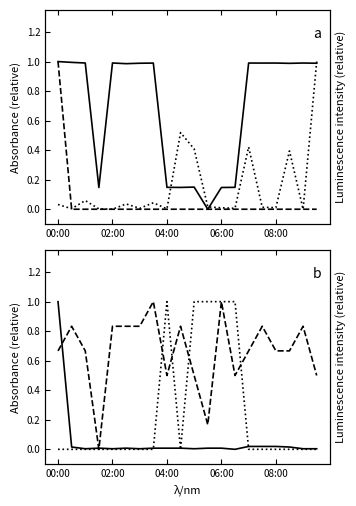

At which category does the chart reach its minimum across all series?

11